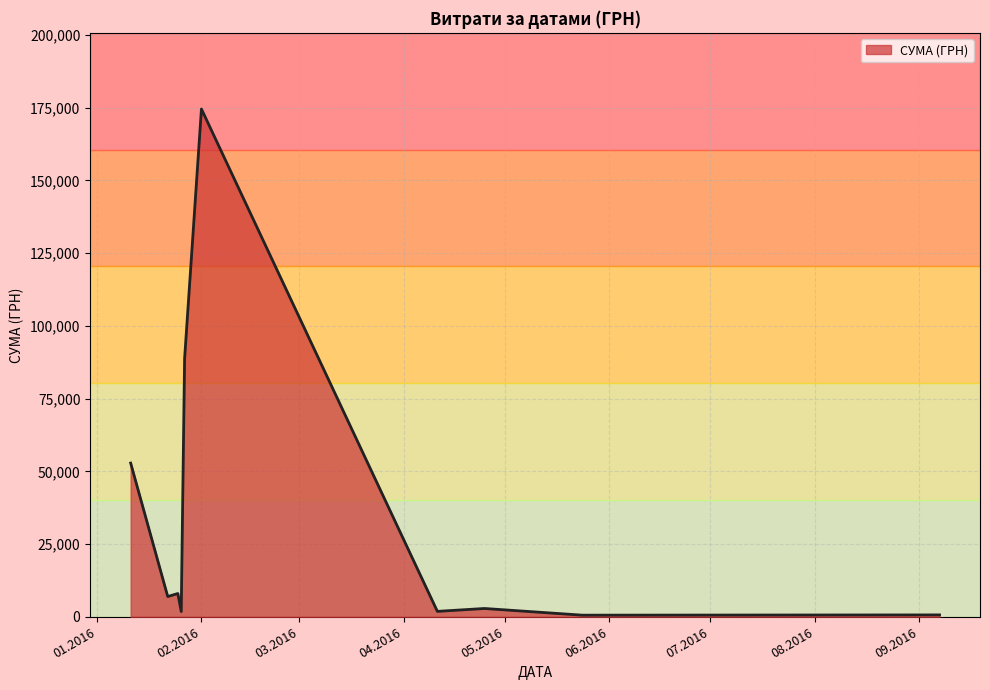

What is the greatest value displayed?

174546.5